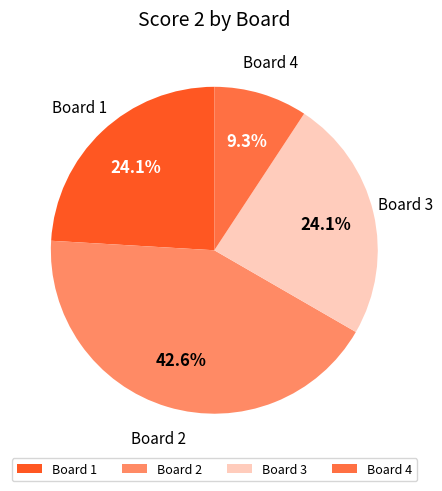

Does any single category account for the majority?

No